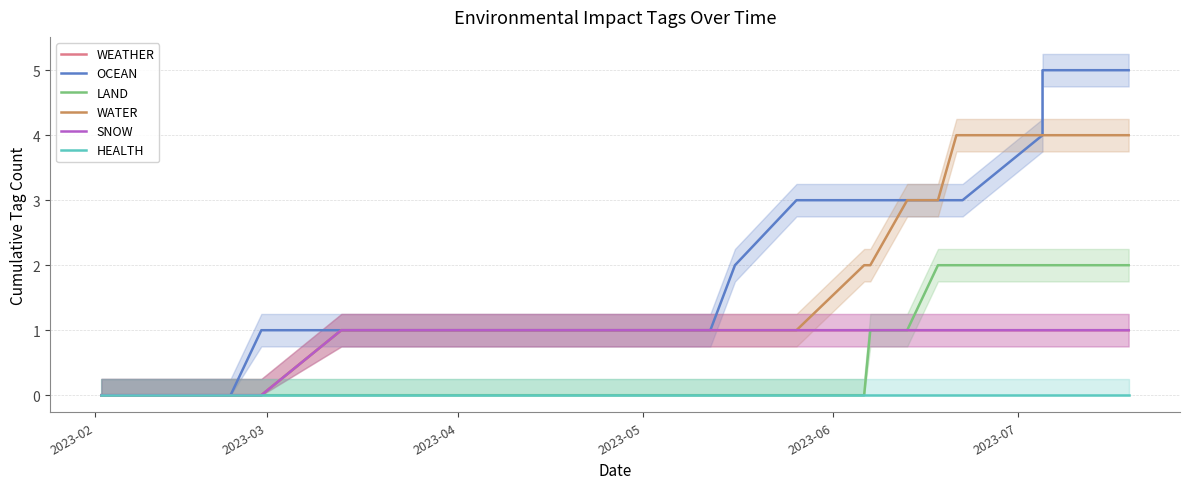

True or false: WATER and WEATHER intersect in this chart.

False